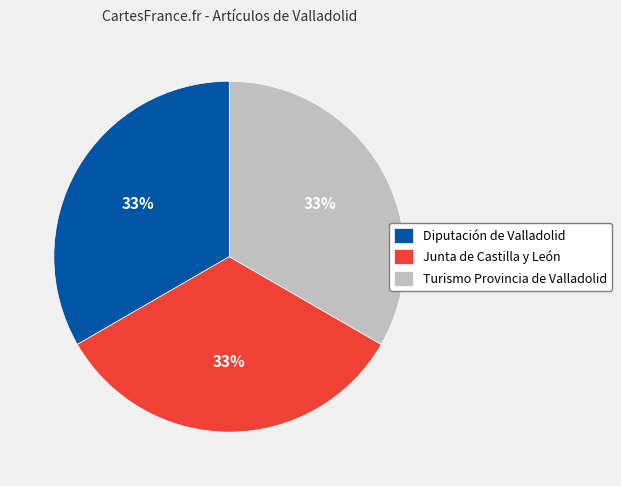

To the nearest percent, what is the average slice percentage?

33%